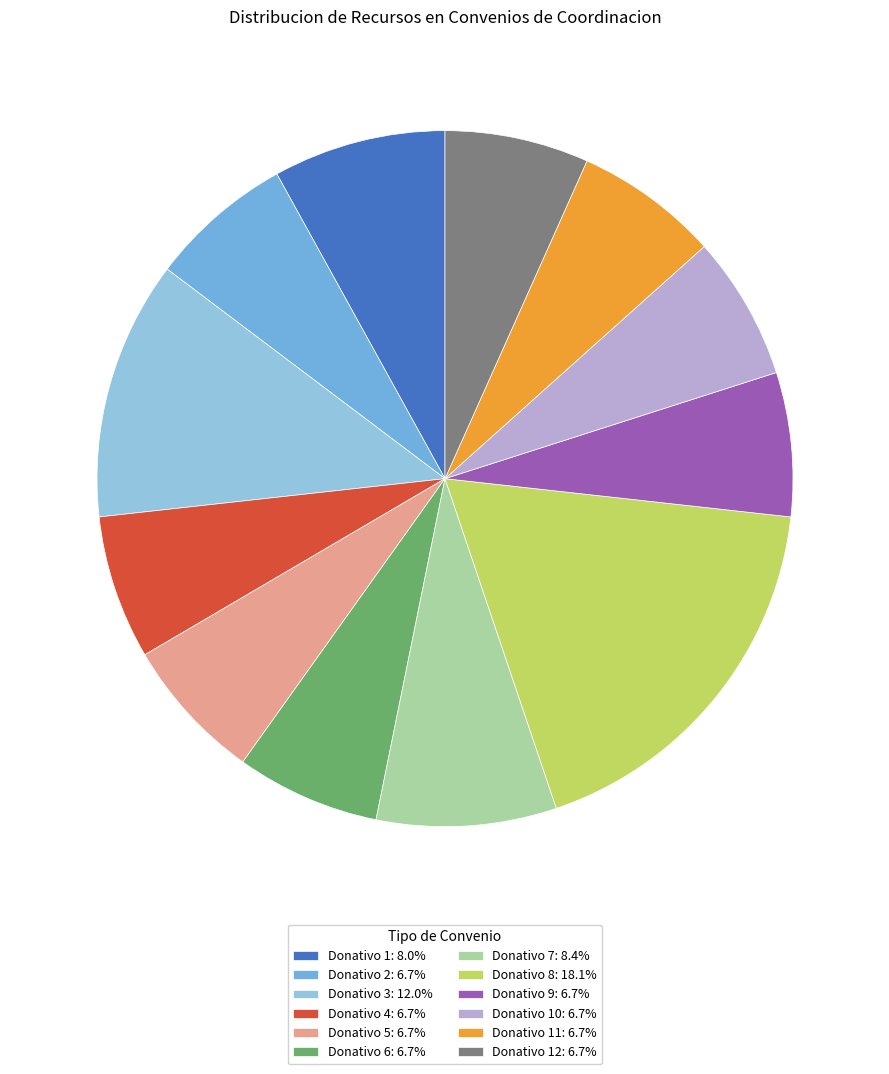

Does Donativo 7: 8.4% represent more than half of the total?

No